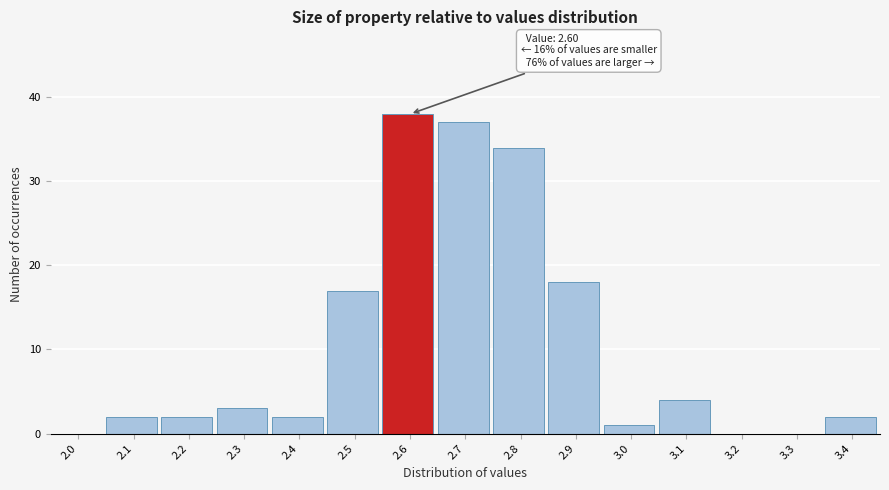

Reading left to right, what are all the values shown in this chart?

2.0=0	2.1=2	2.2=2	2.3=3	2.4=2	2.5=17	2.6=38	2.7=37	2.8=34	2.9=18	3.0=1	3.1=4	3.2=0	3.3=0	3.4=2